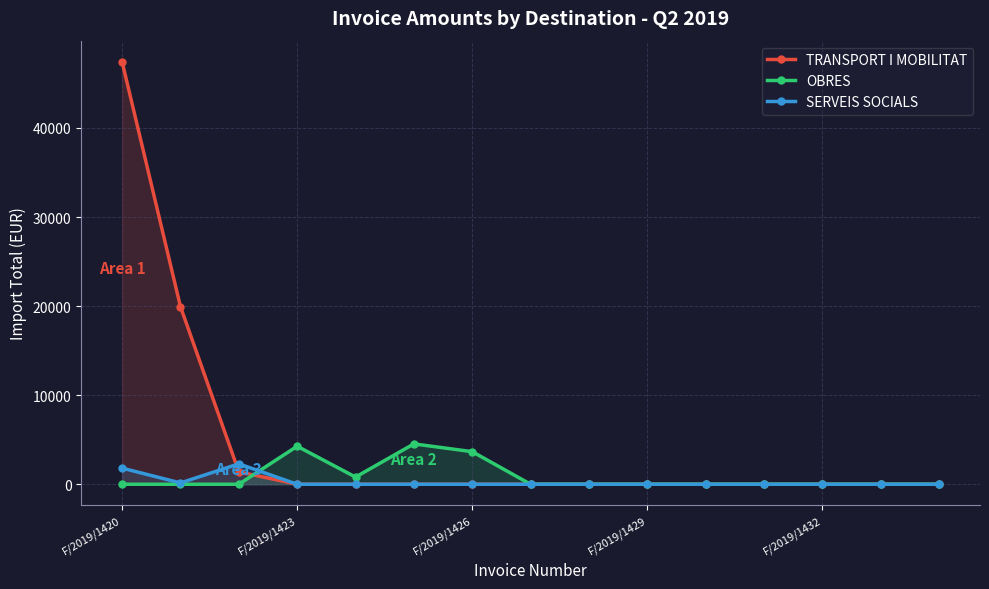

What is the sum of the SERVEIS SOCIALS values at F/2019/1426 and F/2019/1432?

0.0